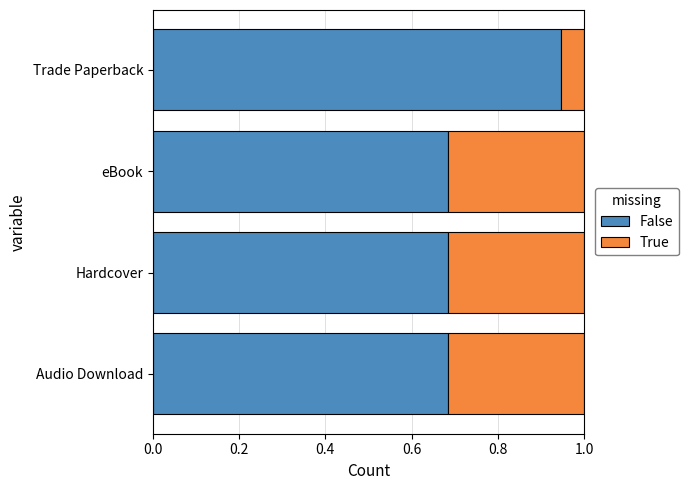

What is the average value of the False series?

0.8